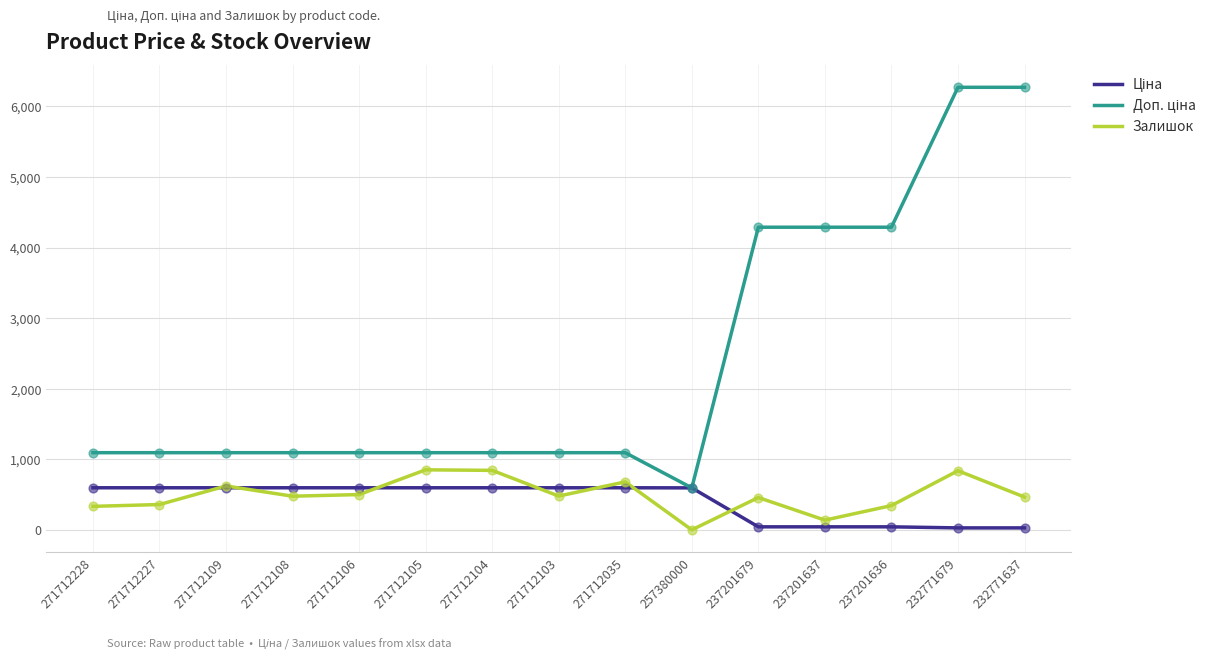

At which category is the sum across all series the highest?

232771679